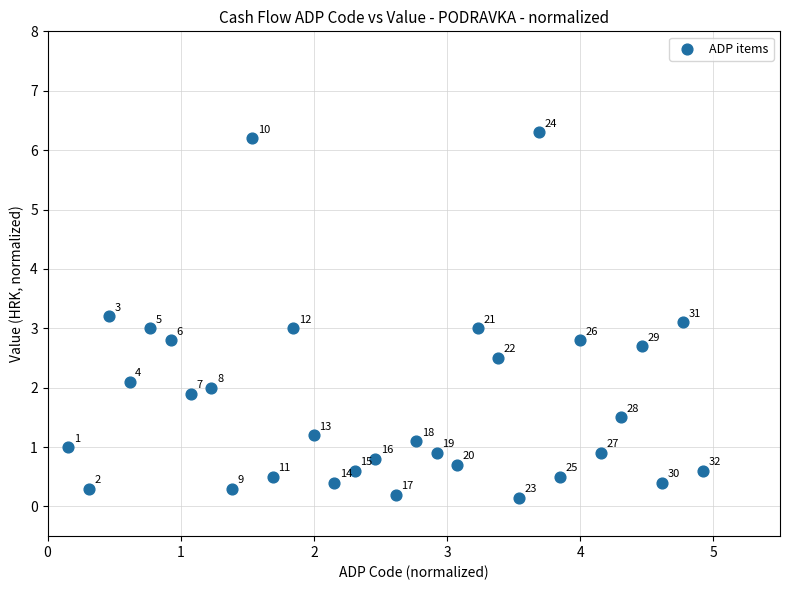

What Y value in the scatter plot is closest to 3?

3.0